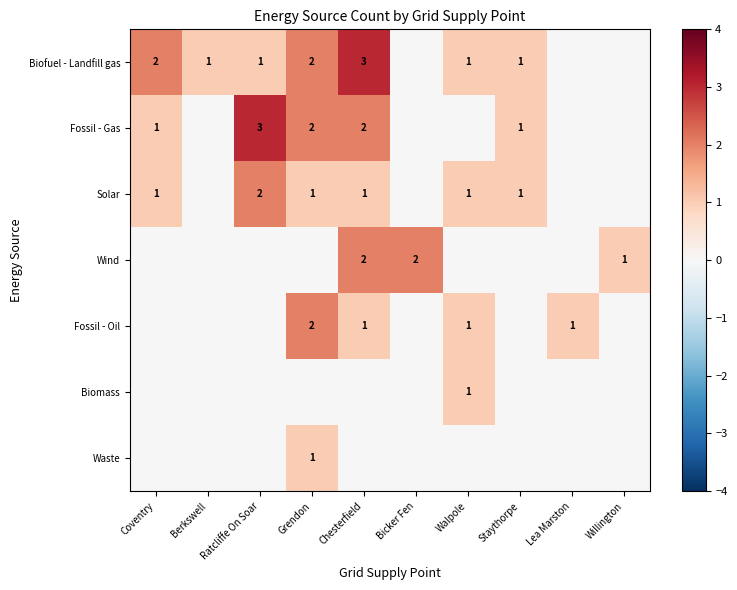

The Fossil - Oil series shows 1 at Grendon. True or false?

False